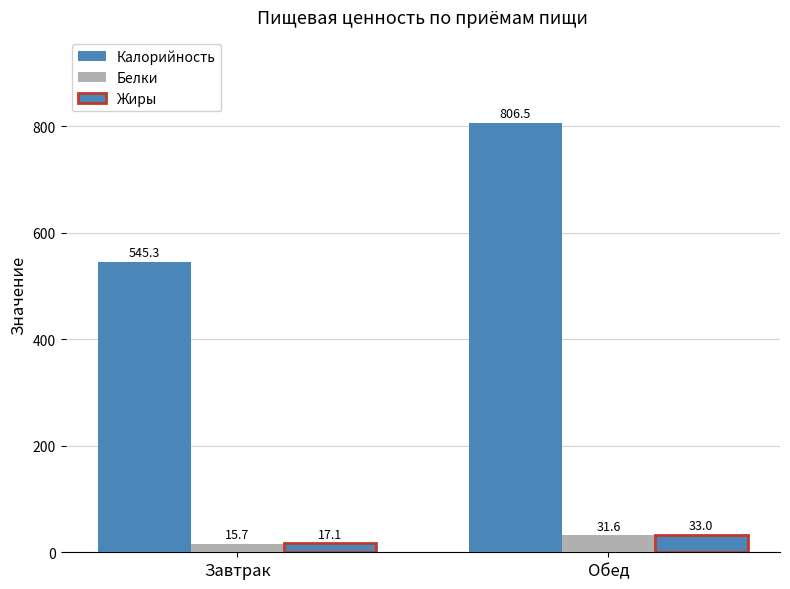

What is the smallest value displayed?

15.7